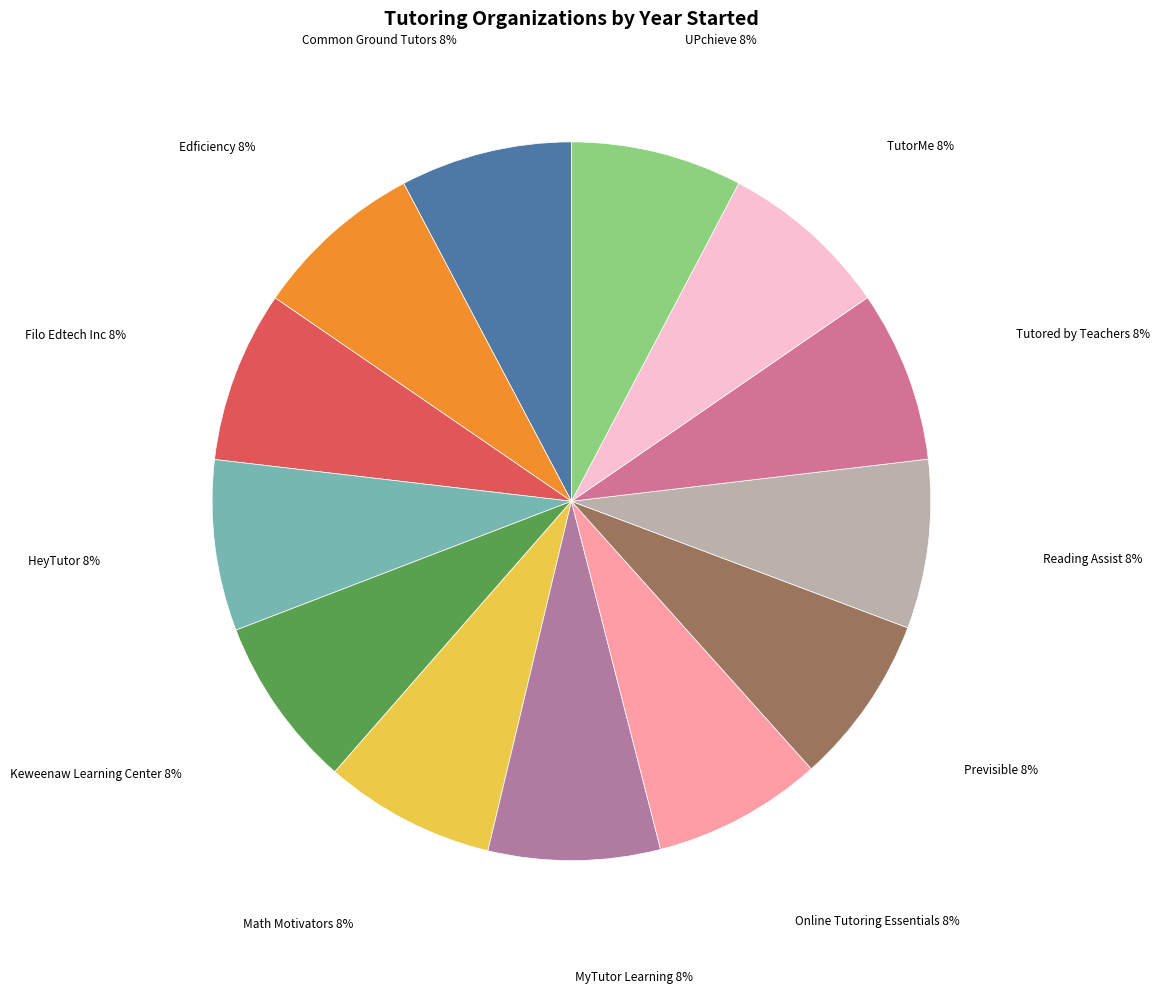

How many segments does this pie chart have?

13